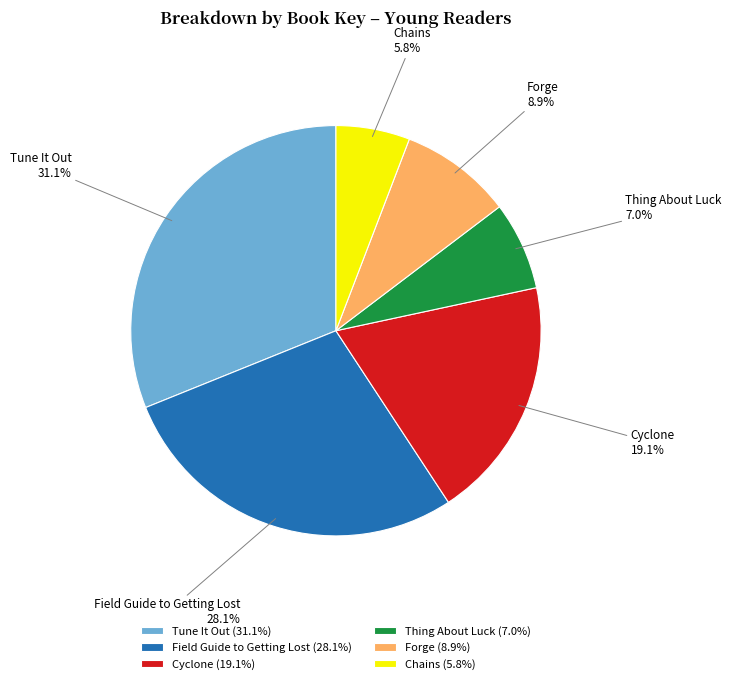

Combined, what portion of the pie is Tune It Out and Forge?

40.0%